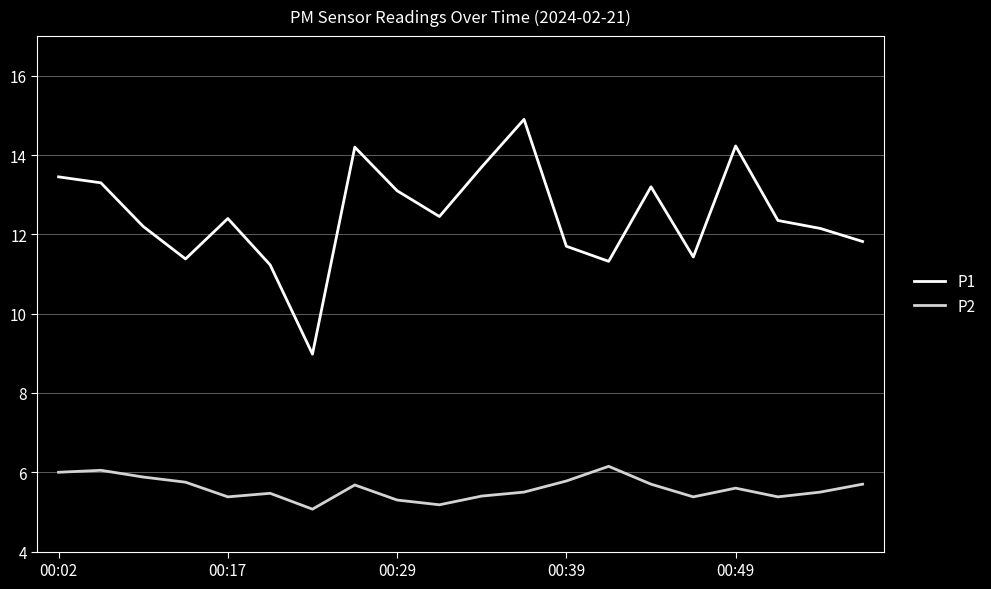

In P1, how many points are higher than both neighbors (excluding endpoints)?

5